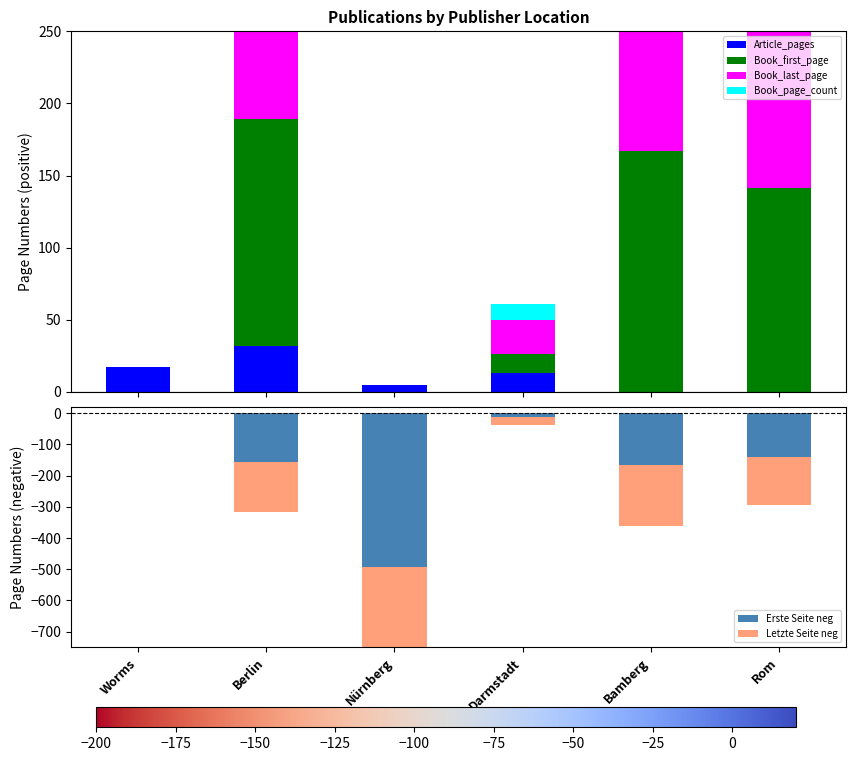

What is the spread (max minus min) of values at Nürnberg?

504